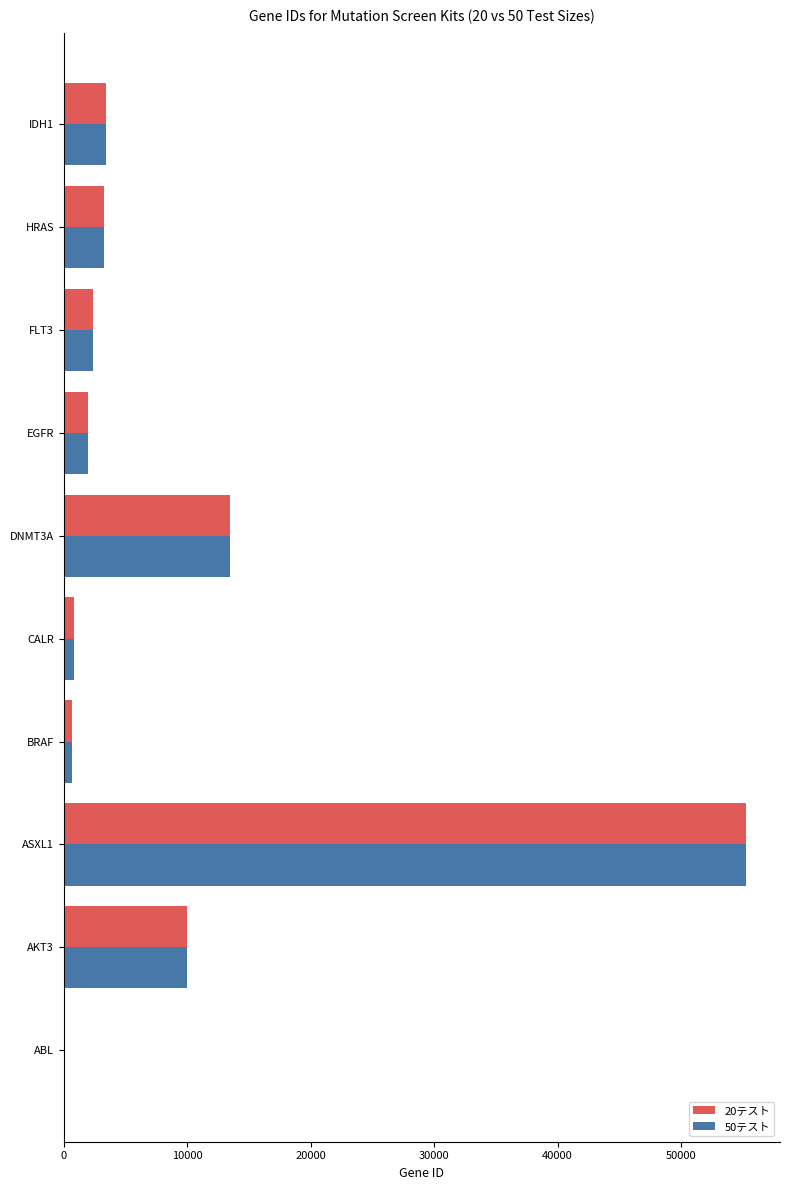

Count the number of categories in the chart.

10